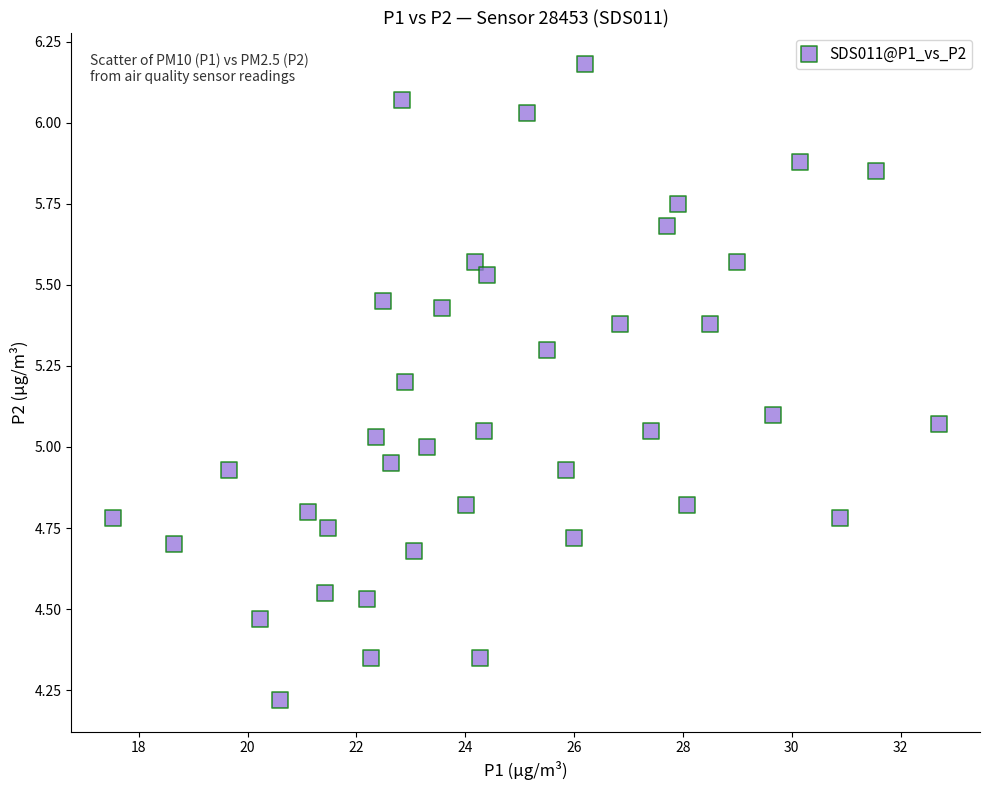

What is the range of X values (max minus min)?

15.2